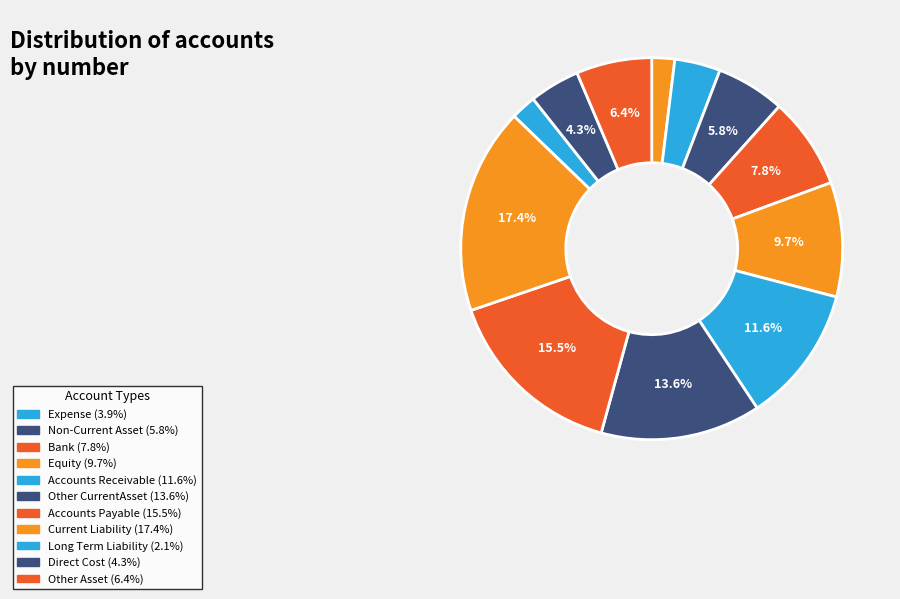

Count the number of slices in the pie.

12